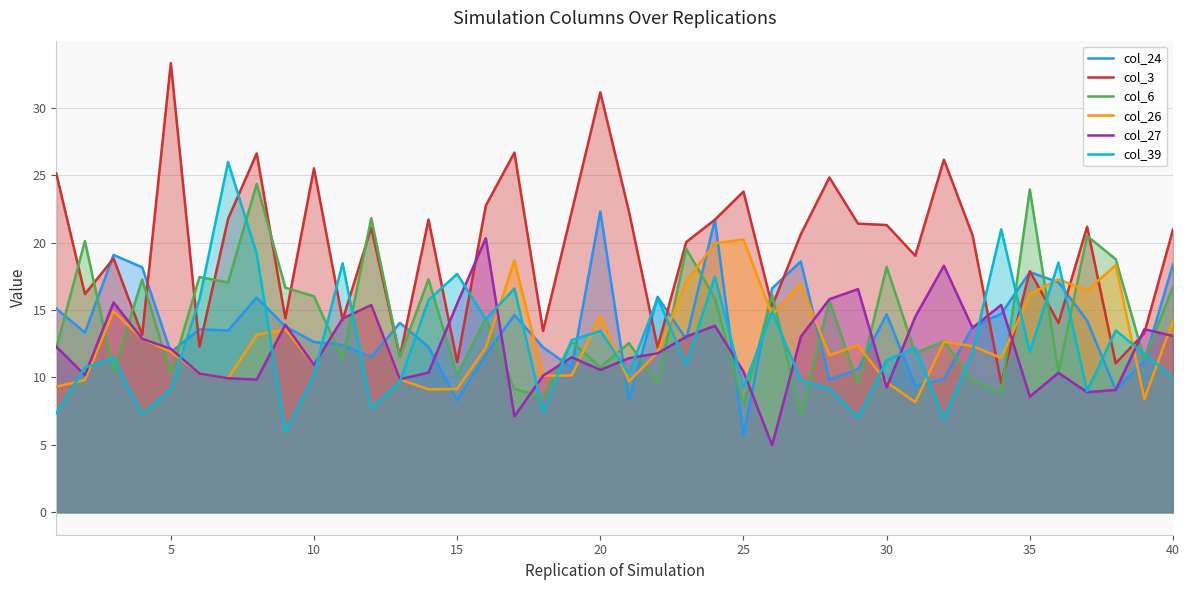

True or false: col_3 and col_39 cross at least once.

True